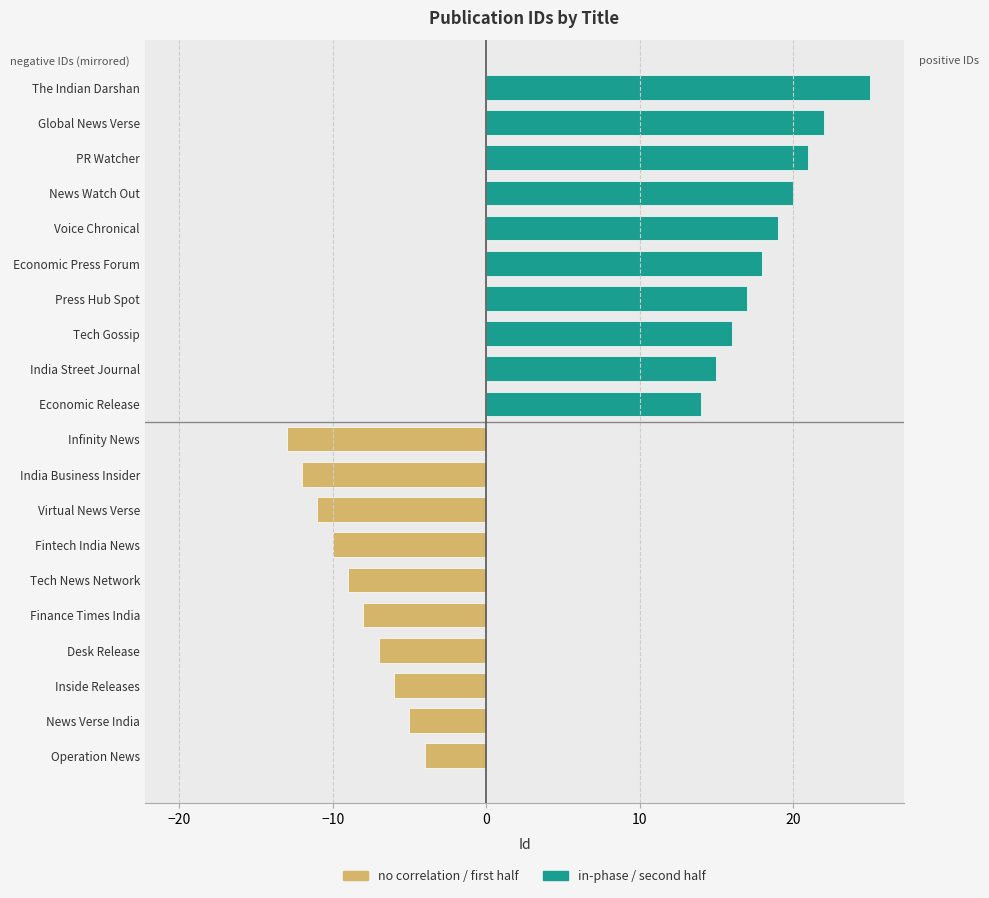

What is the change in value from Inside Releases to Tech Gossip?

+22